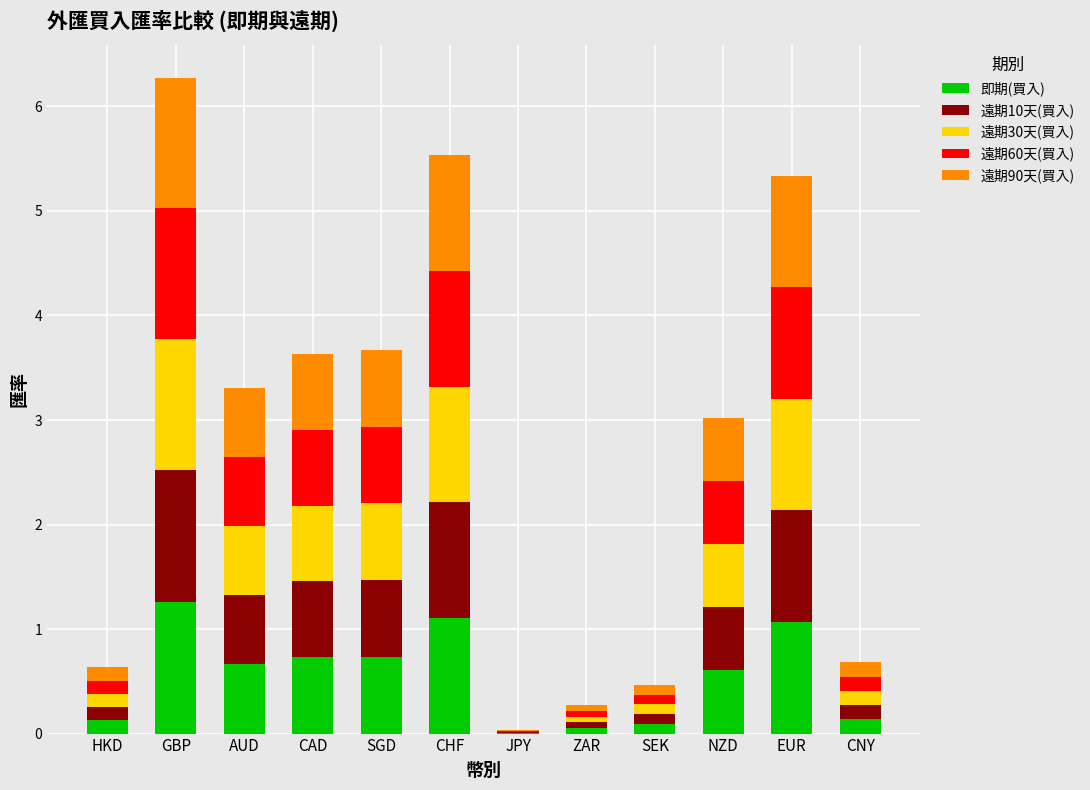

At which category is the sum across all series the highest?

GBP